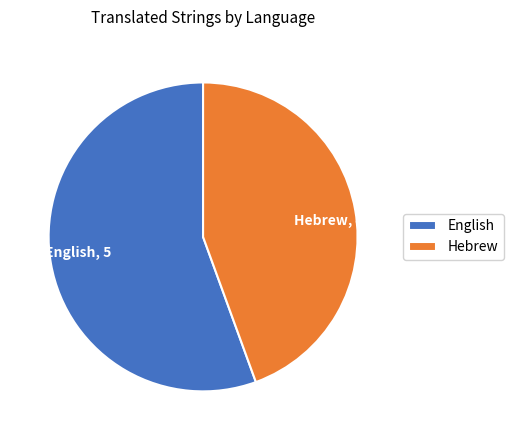

Rank the categories by value from highest to lowest.

English, Hebrew